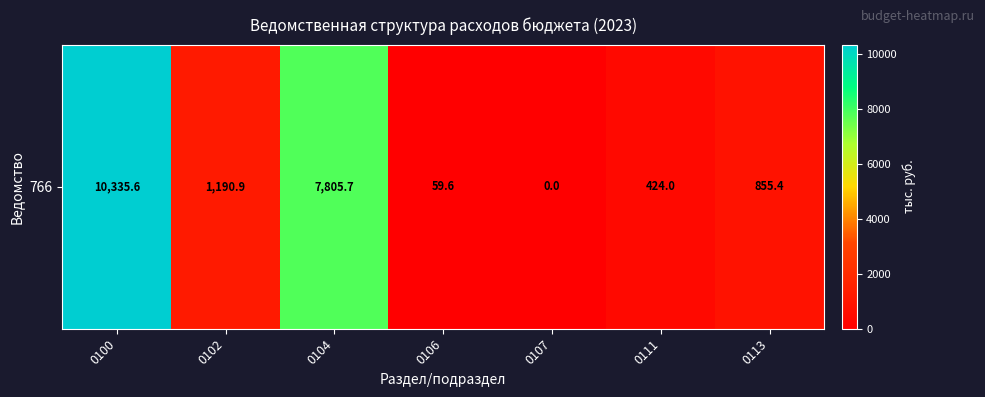

Which category has the highest value across all series?

0100